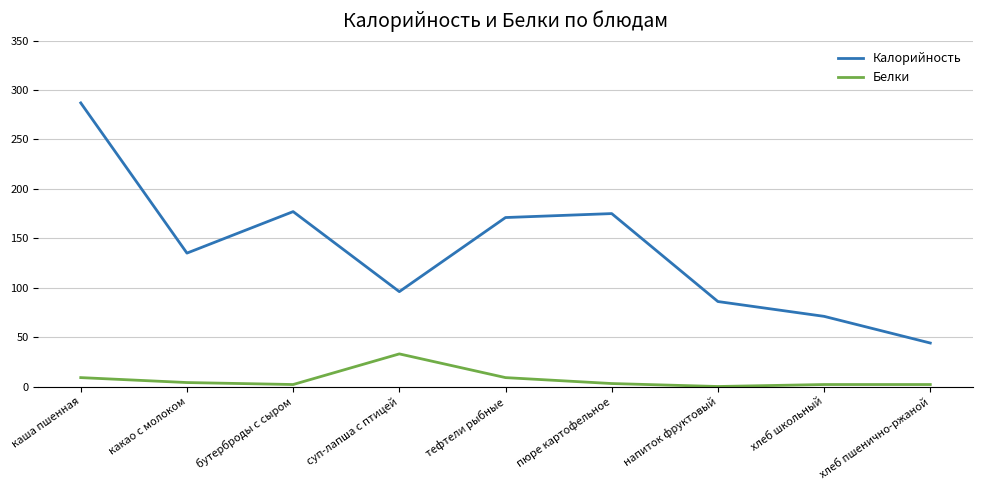

Which series has the largest range (max minus min)?

Калорийность